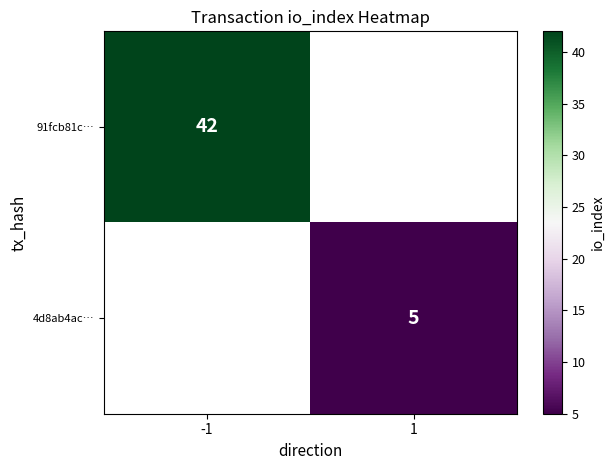

True or false: 4d8ab4ac… has a value of 2 at 1.

False